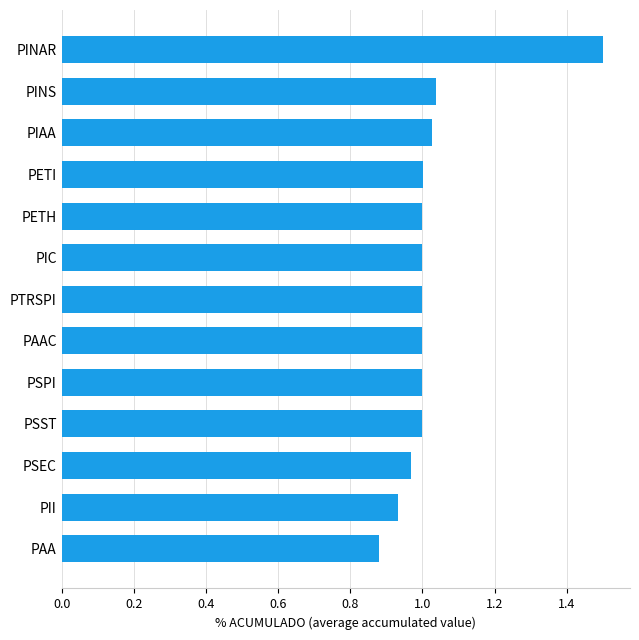

The chart shows a value of 1.6 at PSPI. True or false?

False